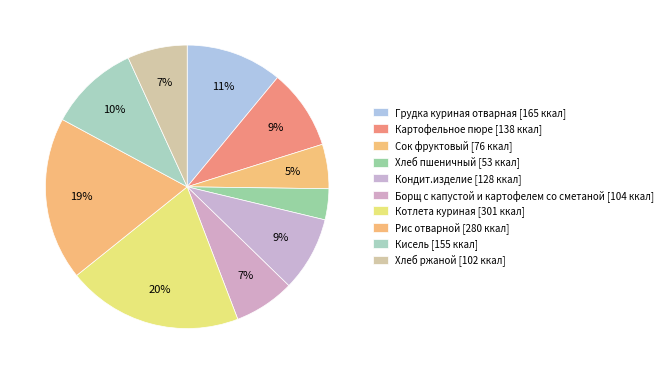

To the nearest percent, what portion does Котлета куриная represent?

20%